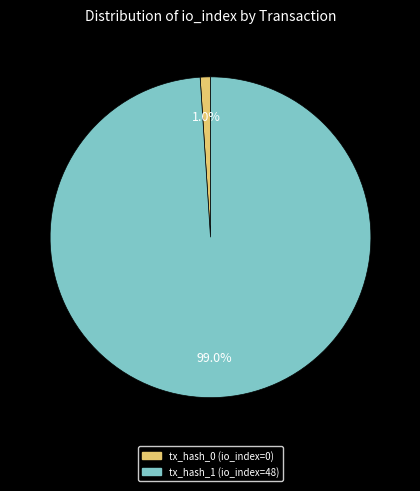

What is the largest slice in the pie chart?

tx_hash_1